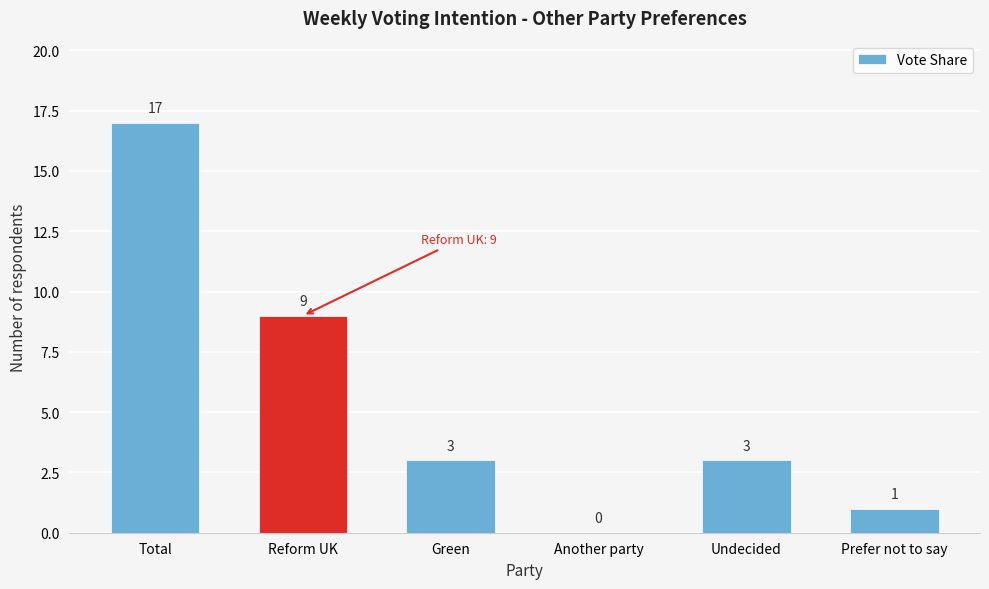

Reading left to right, transcribe all the data shown in this chart.

Total=17	Reform UK=9	Green=3	Another party=0	Undecided=3	Prefer not to say=1